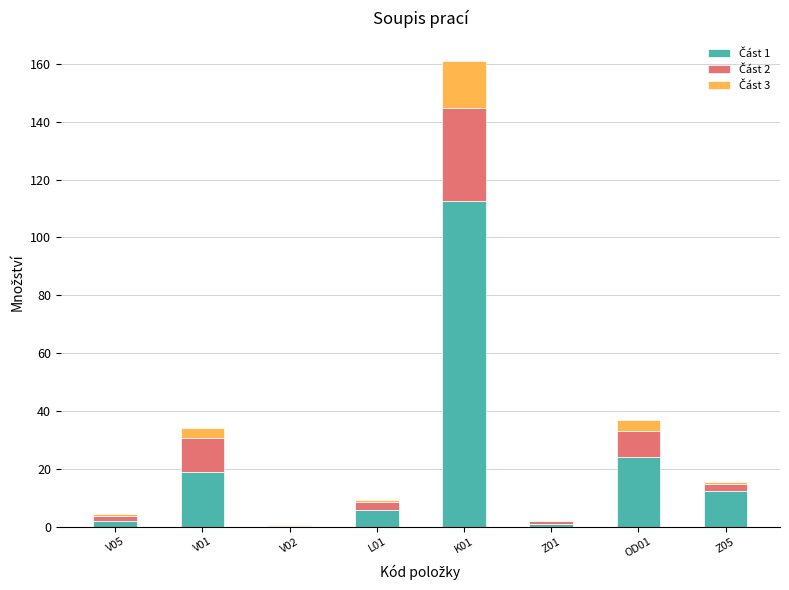

At which category is the sum across all series the highest?

K01